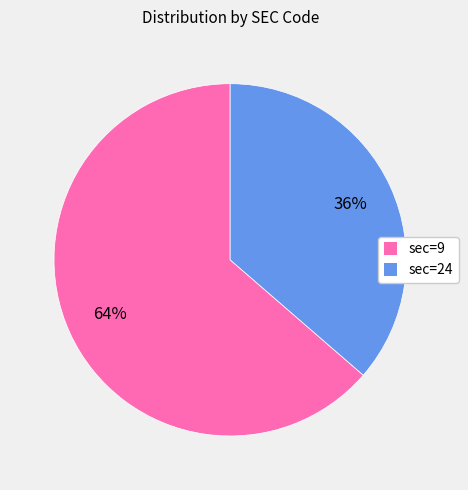

To the nearest percent, what is the combined percentage of sec=9 and sec=24?

100%